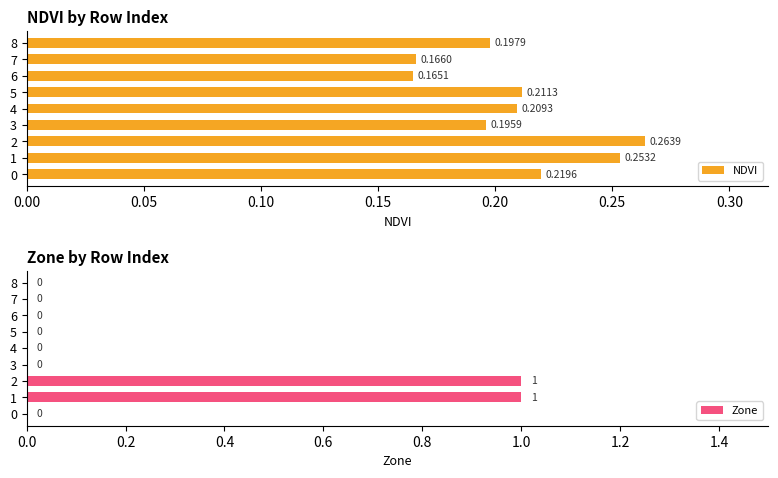

What is the greatest value displayed?

1.0